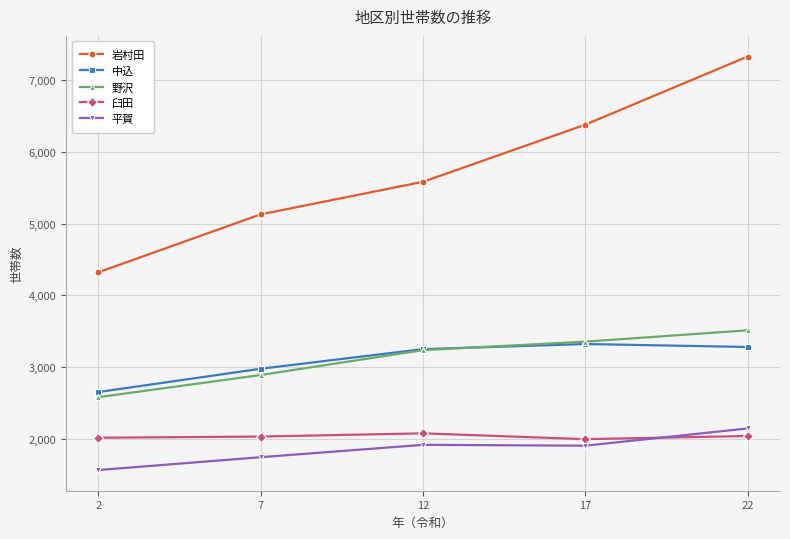

How many data points does each series have?

5